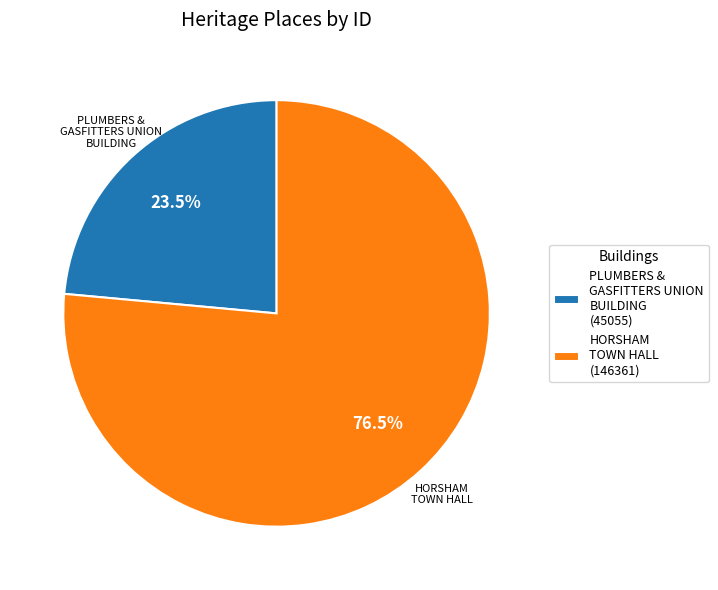

What is the ratio of the value at PLUMBERS & GASFITTERS UNION BUILDING (45055) to the value at HORSHAM TOWN HALL (146361)?

0.3